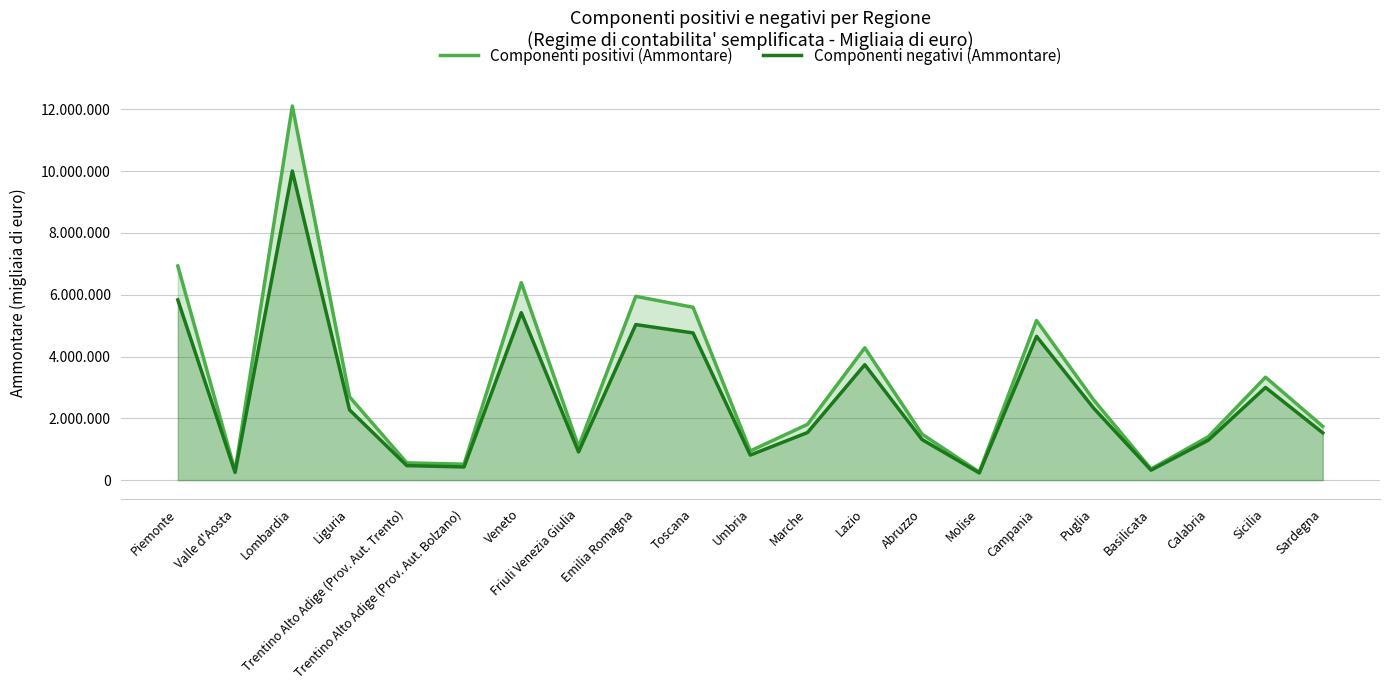

What is the sum of the Componenti negativi (Ammontare) values at Marche and Puglia?

3863740